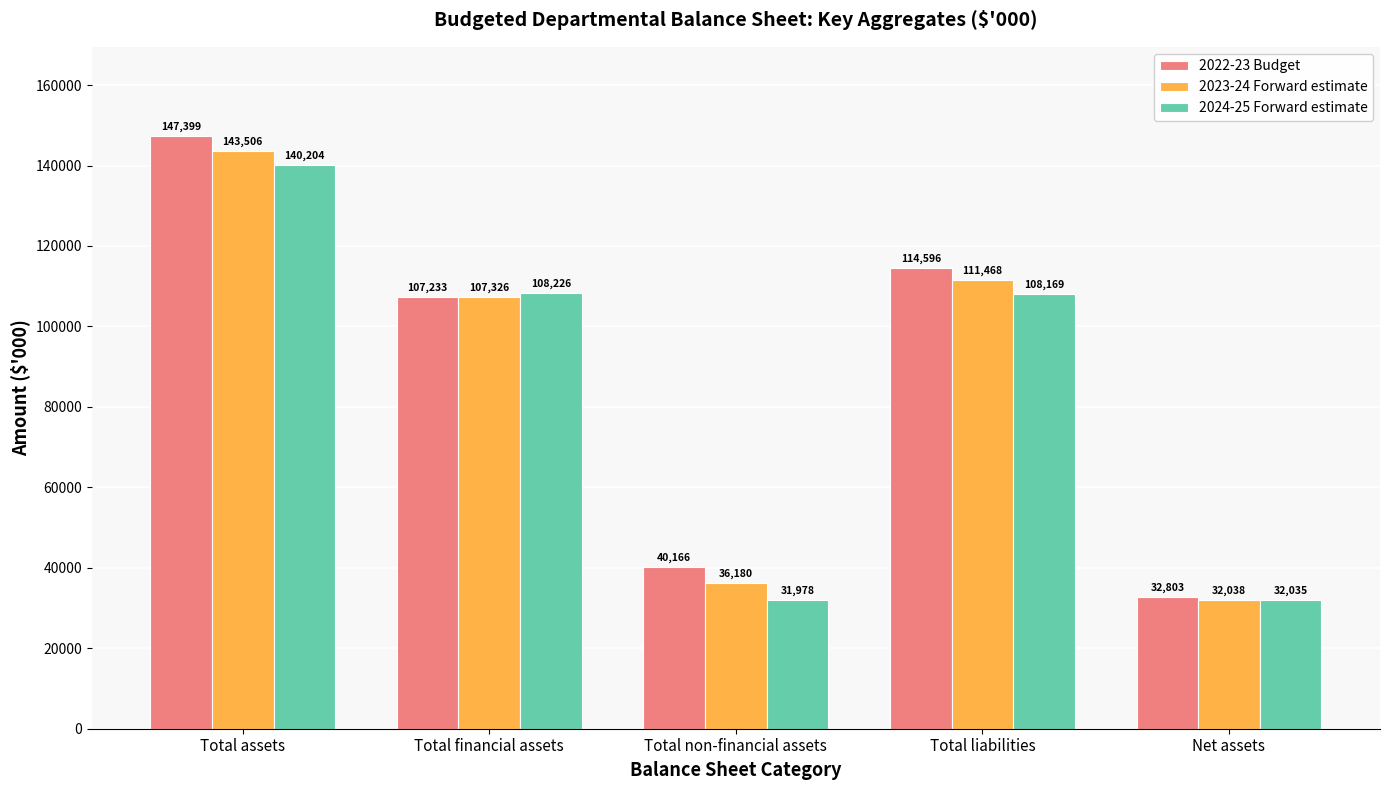

Count the number of data series in this chart.

3